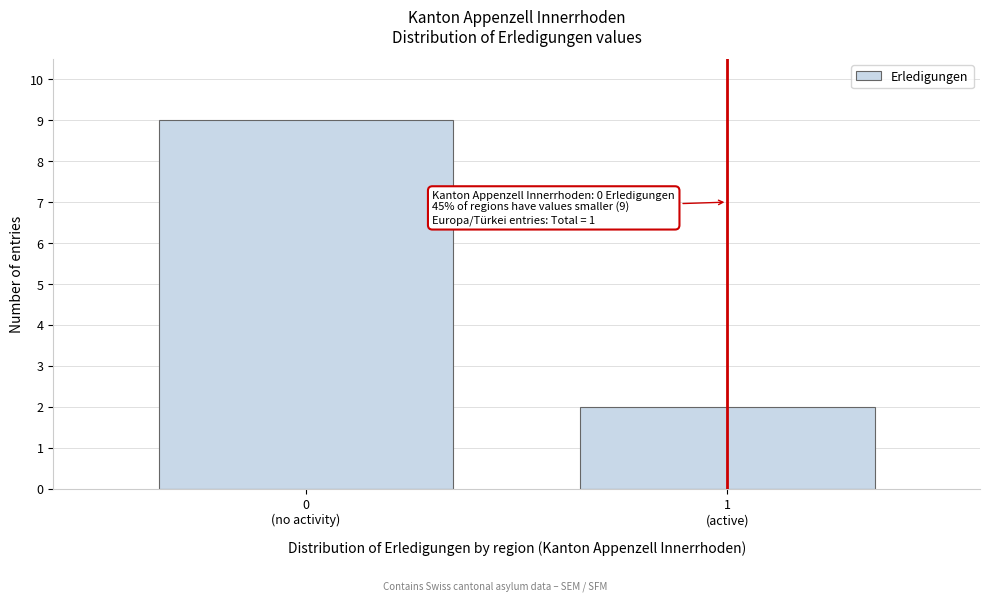

Reading left to right, transcribe all the data shown in this chart.

9	2